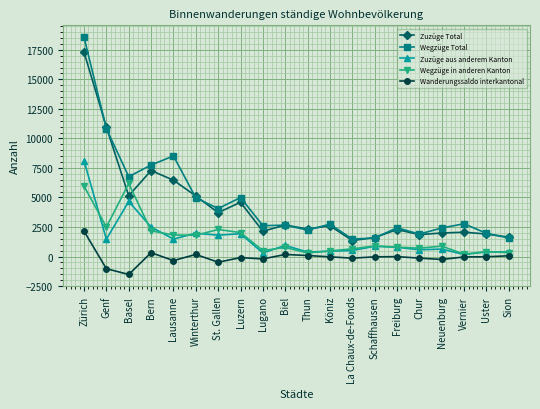

What is the label of the 8th point from the right?

La Chaux-de-Fonds